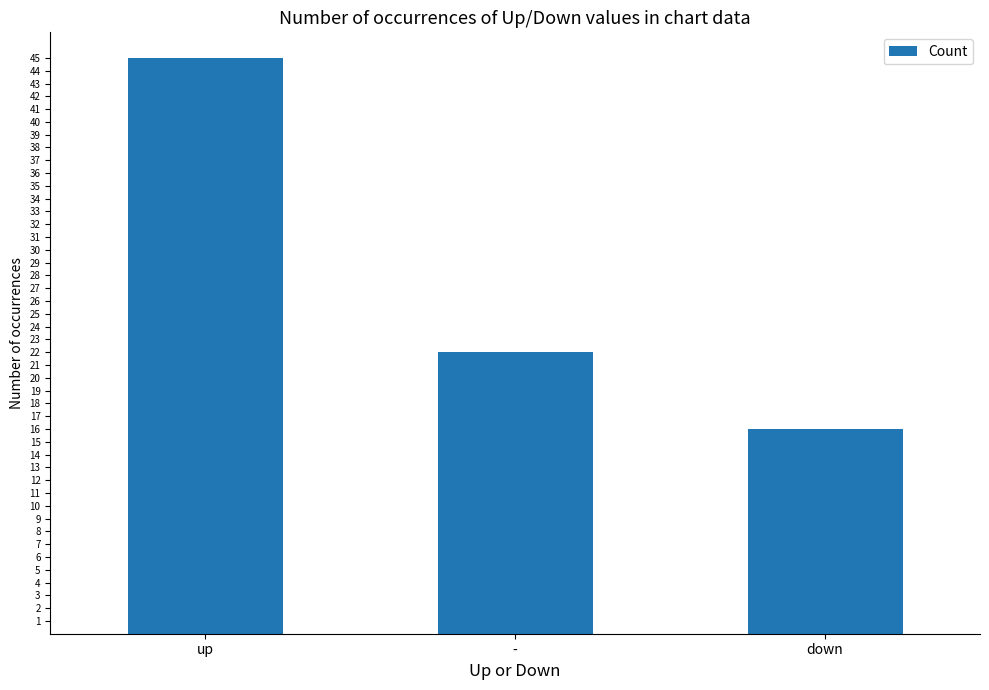

Rank the categories by value from lowest to highest.

down, -, up